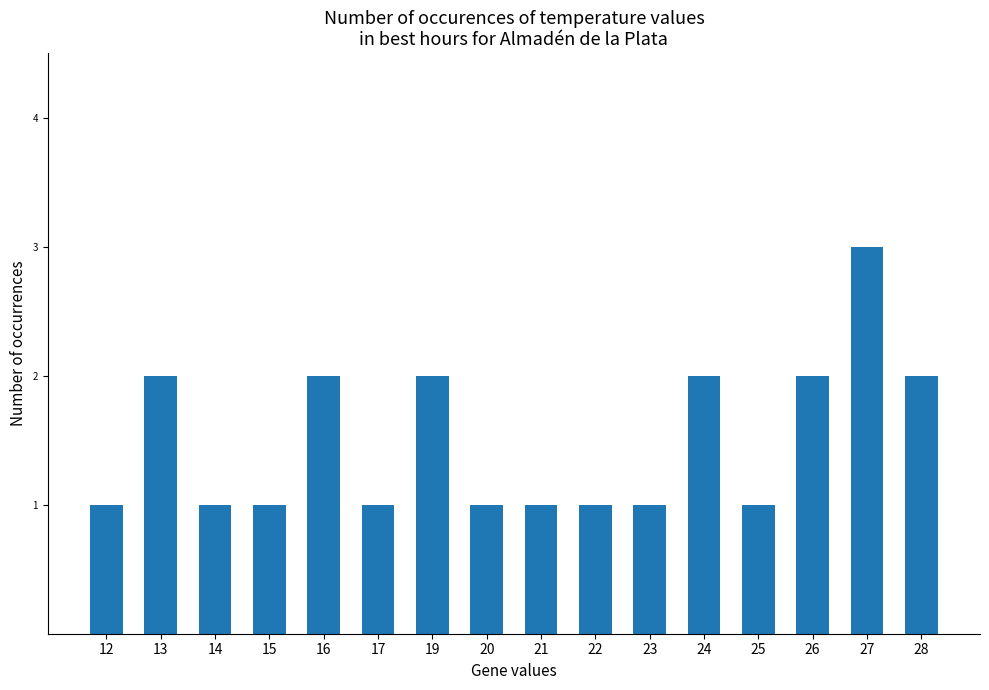

Between 20 and 19, which is larger?

19